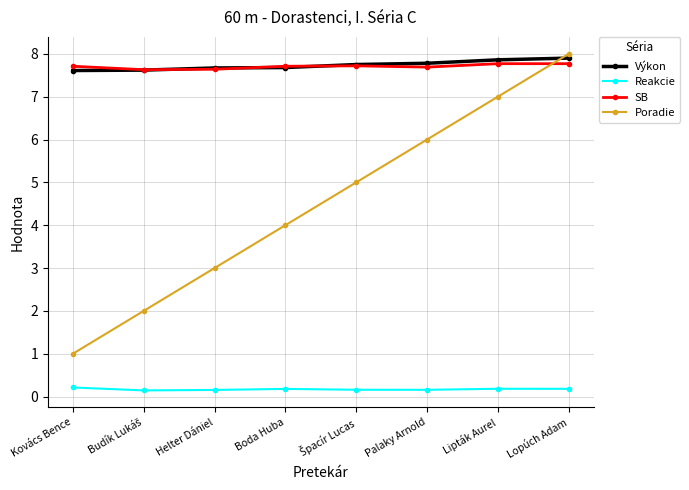

How many categories are shown in the chart?

8